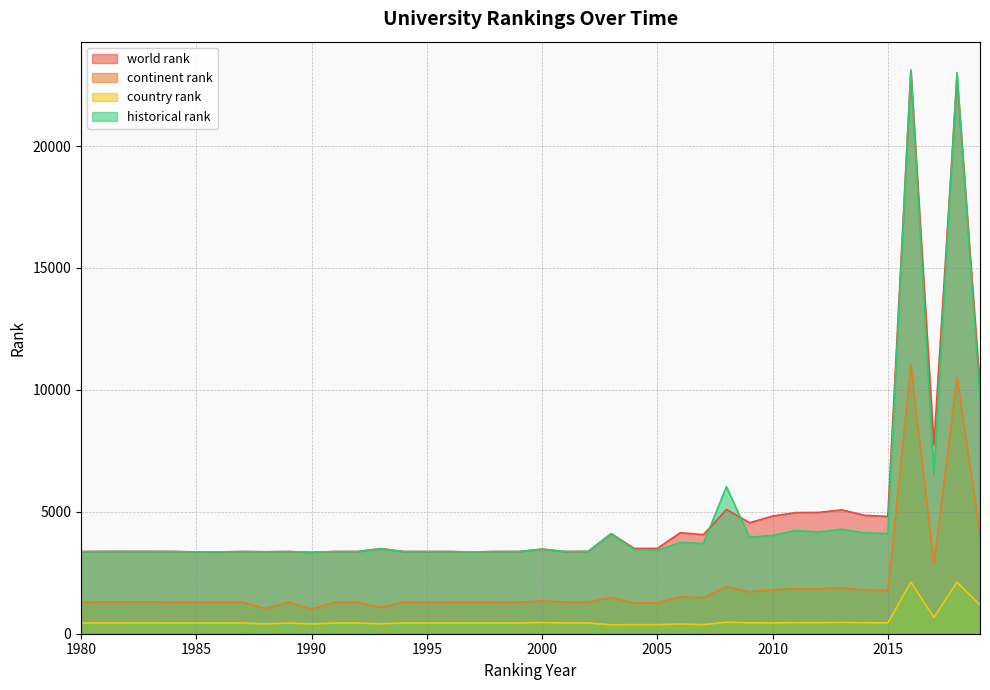

What is the difference between the maximum and minimum values in the continent rank series?

9999